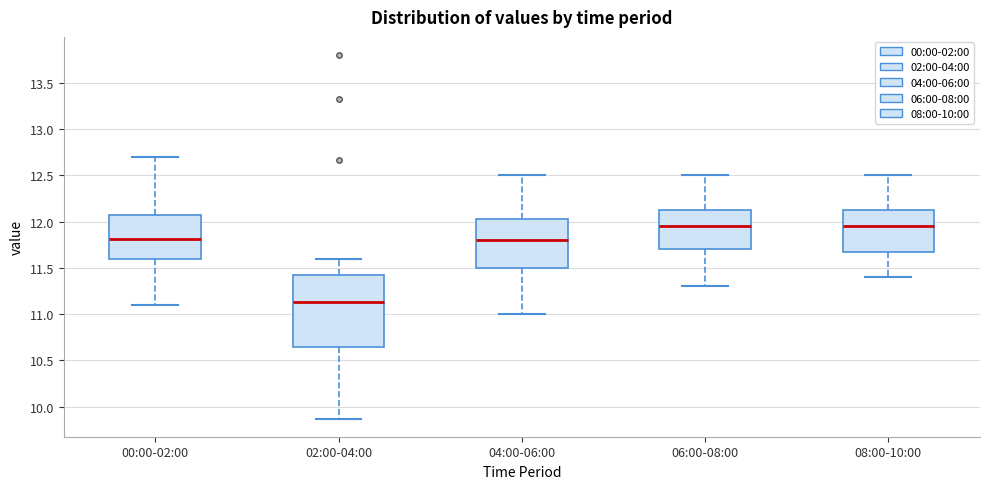

Where is the upper edge of the box for 04:00-06:00 on the y-axis? The values are not printed on the chart, so give them approximately, as read against the axis.

12.05